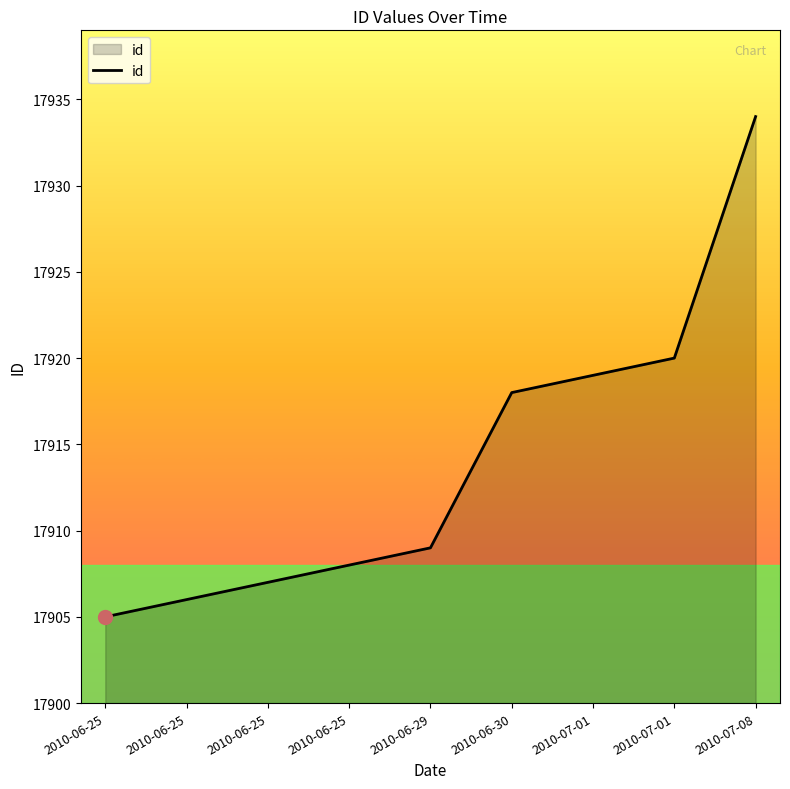

What is the difference between the values at 2010-07-08 and 2010-06-25?

28